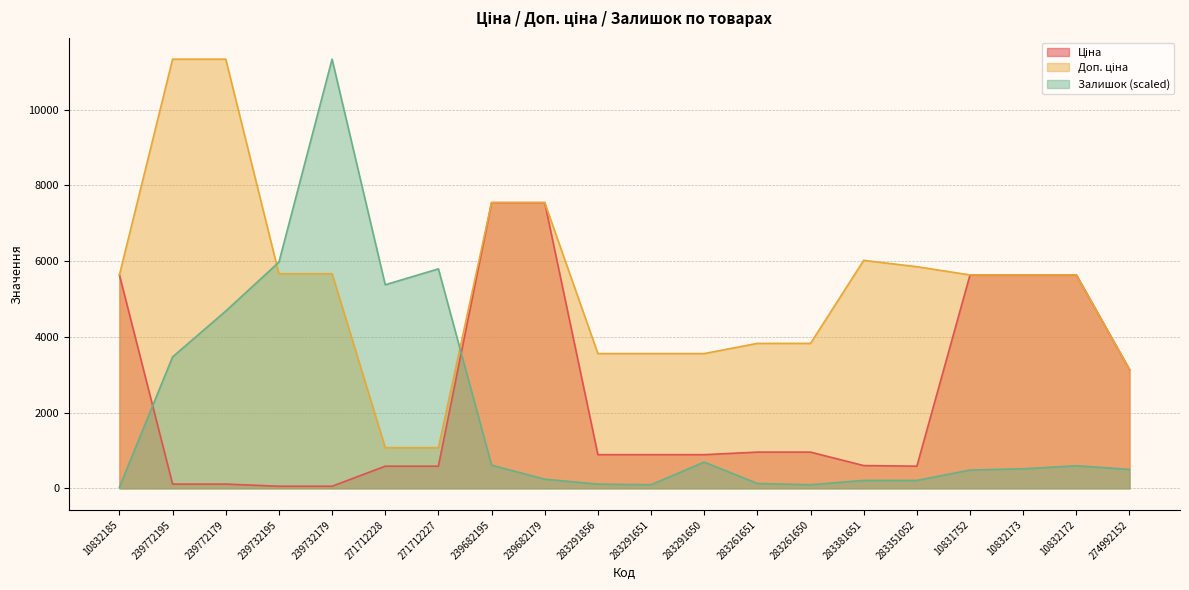

Does the chart display data point markers on the line(s)?

No